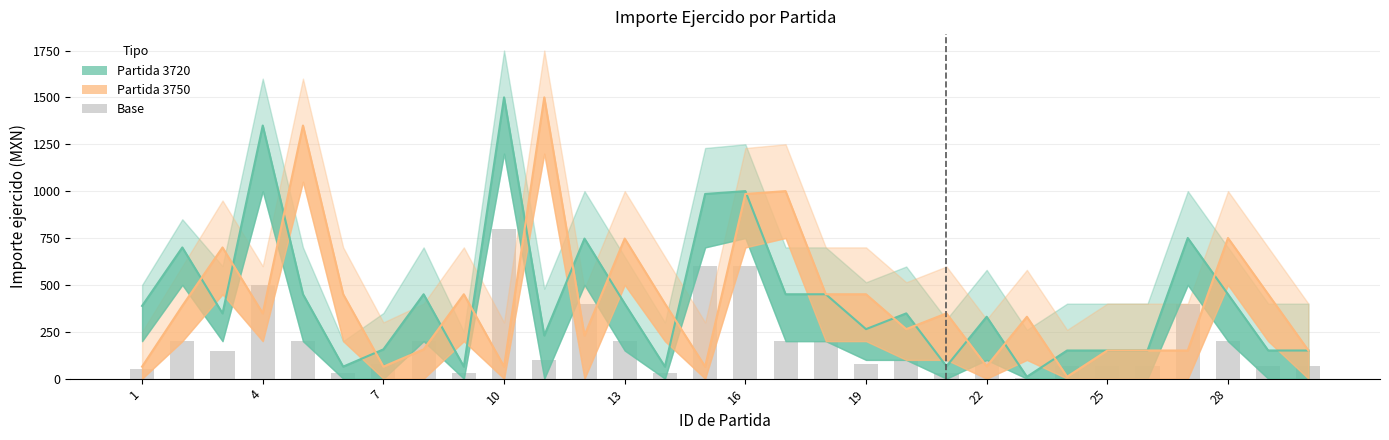

What is the difference between the values at 17 and 13?

170